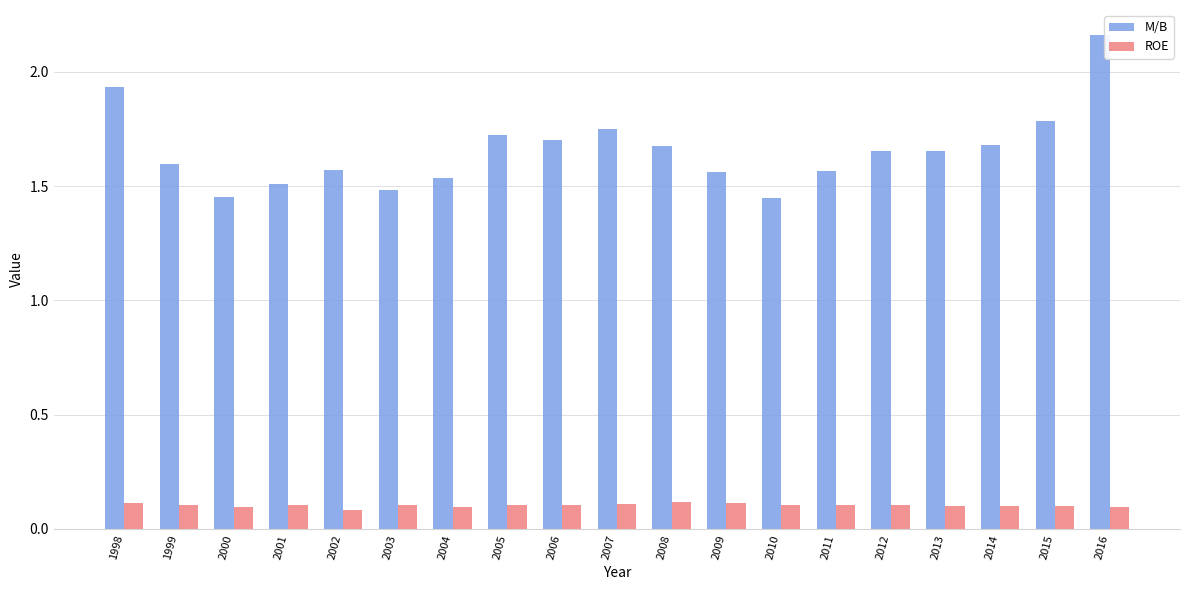

What is the difference between the second highest and minimum values in the M/B series?

0.5